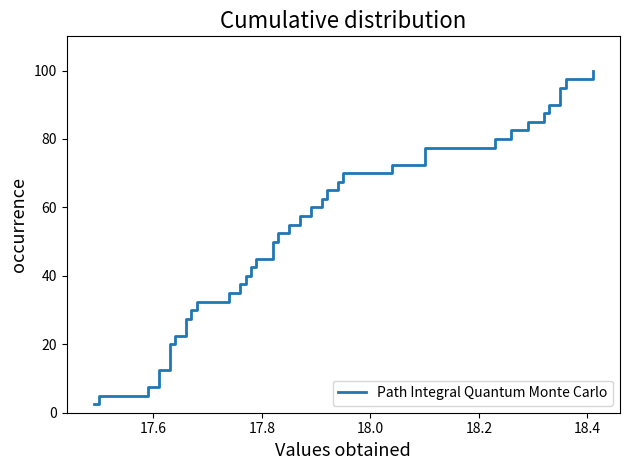

What is the label of the 39th point from the right?

17.6